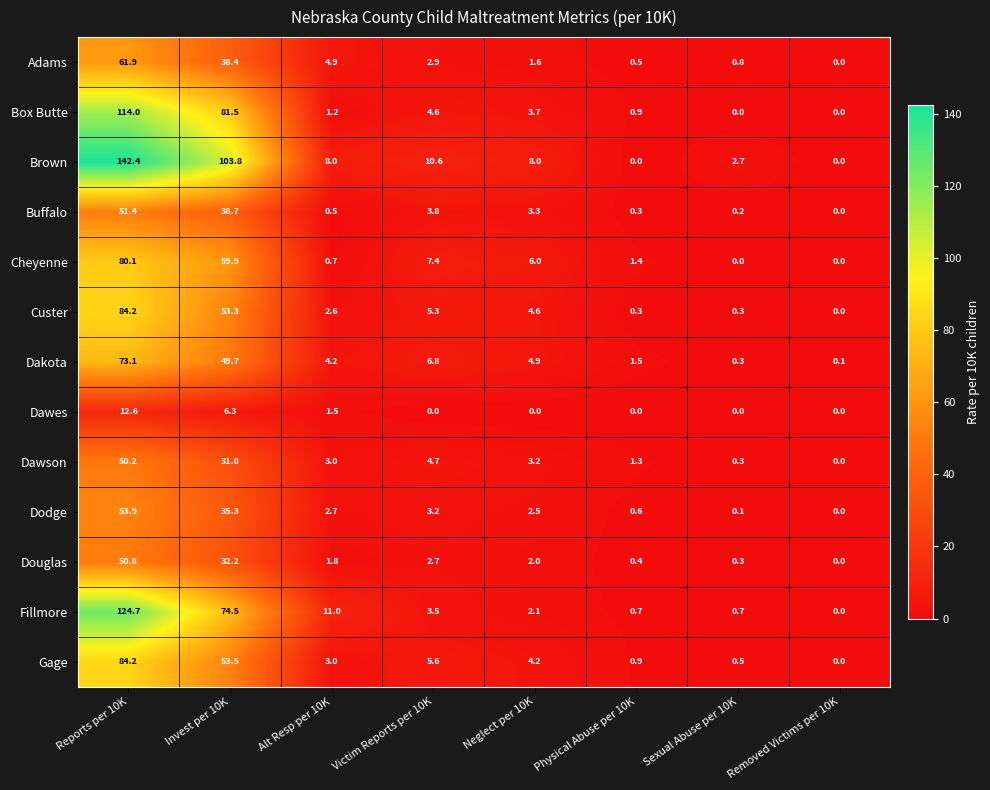

Rank the categories by Dawson value from lowest to highest.

Removed Victims per 10K, Sexual Abuse per 10K, Physical Abuse per 10K, Alt Resp per 10K, Neglect per 10K, Victim Reports per 10K, Invest per 10K, Reports per 10K